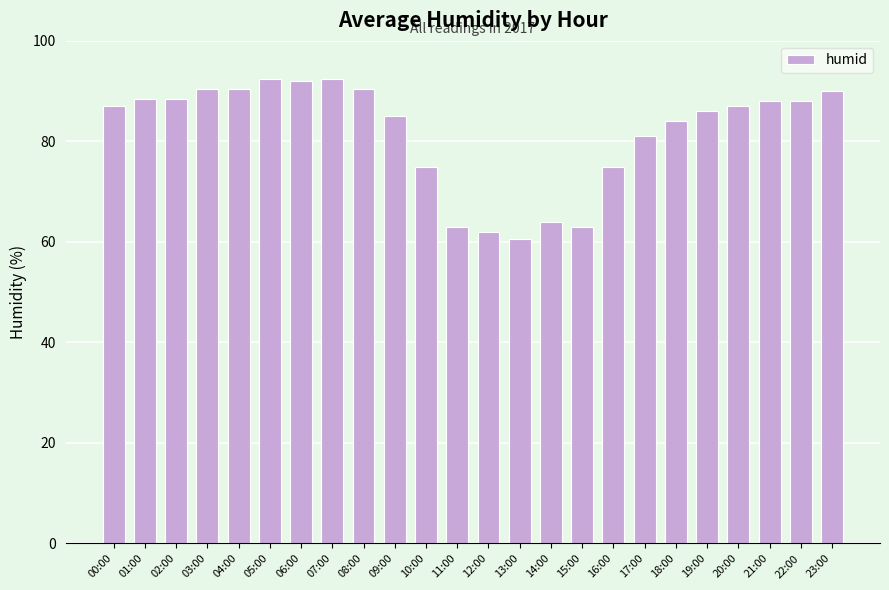

What is the difference between the maximum and minimum values?

32.0